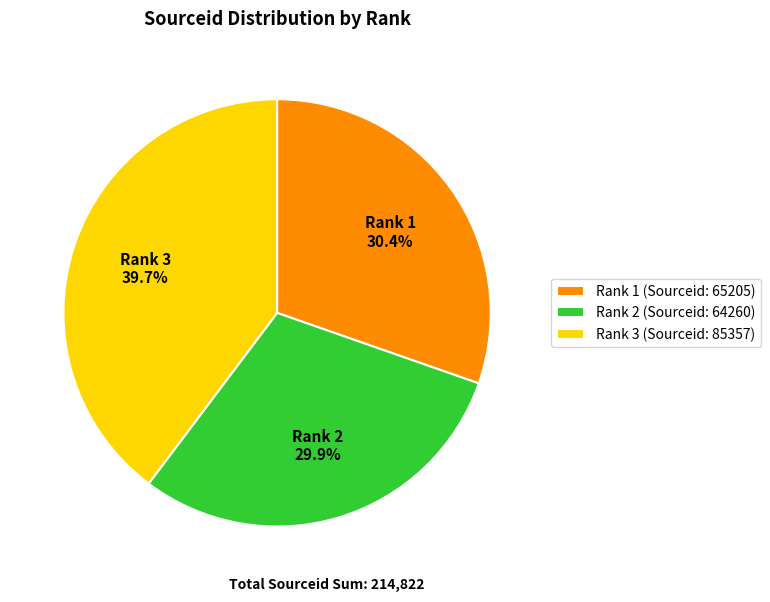

What portion of the pie excludes Rank 3 (Sourceid: 85357)?

60.3%